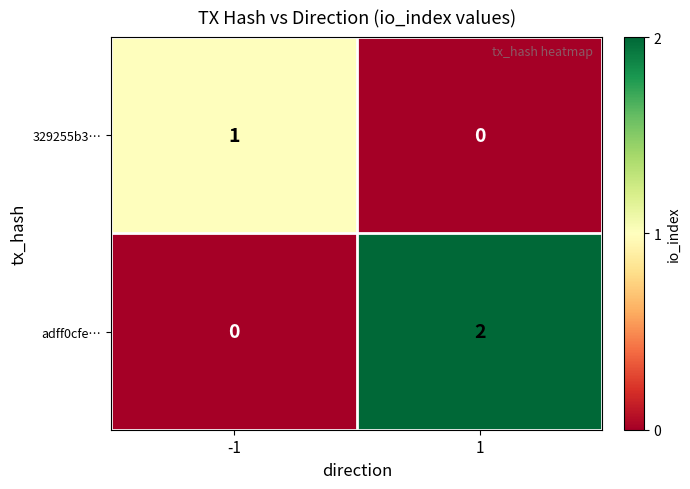

Which series has the widest spread of values?

adff0cfe…